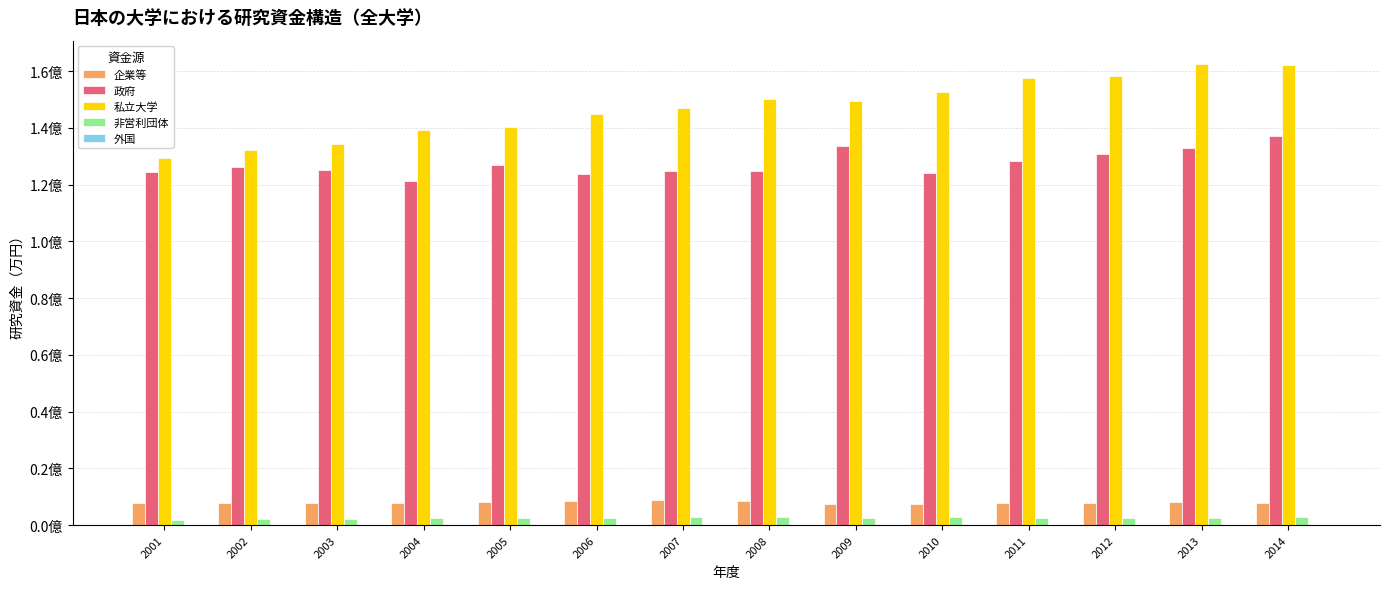

What is the difference between the maximum and minimum values in the 非営利団体 series?

1281234